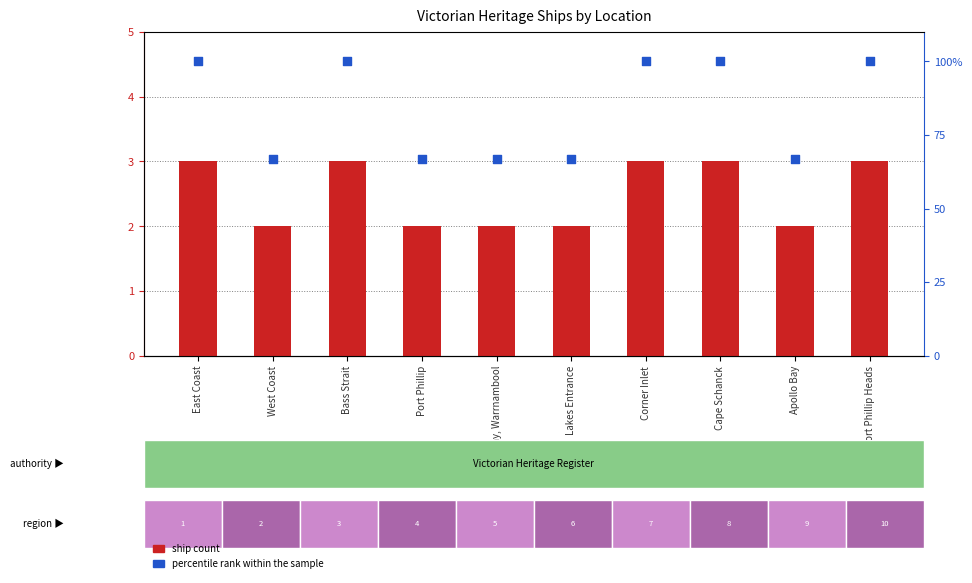

What is the total value across all series at Lakes Entrance?

68.7